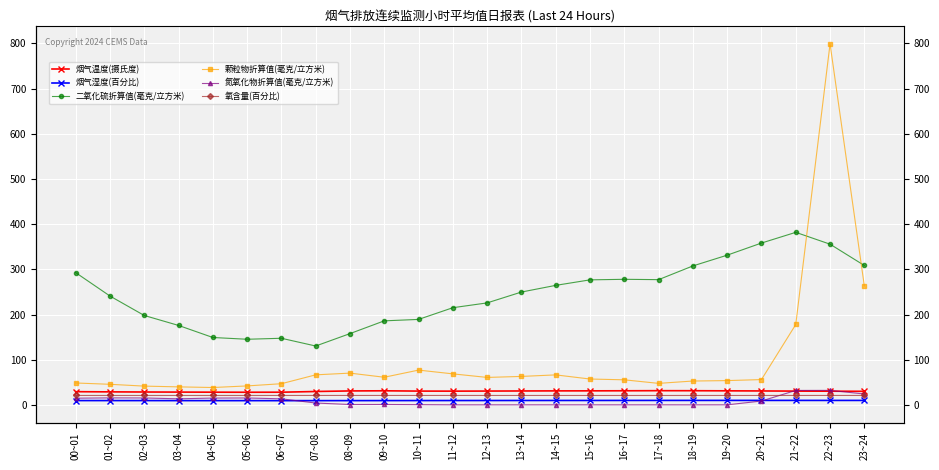

True or false: 氧含量(百分比) and 二氧化硫折算值(毫克/立方米) cross at least once.

False